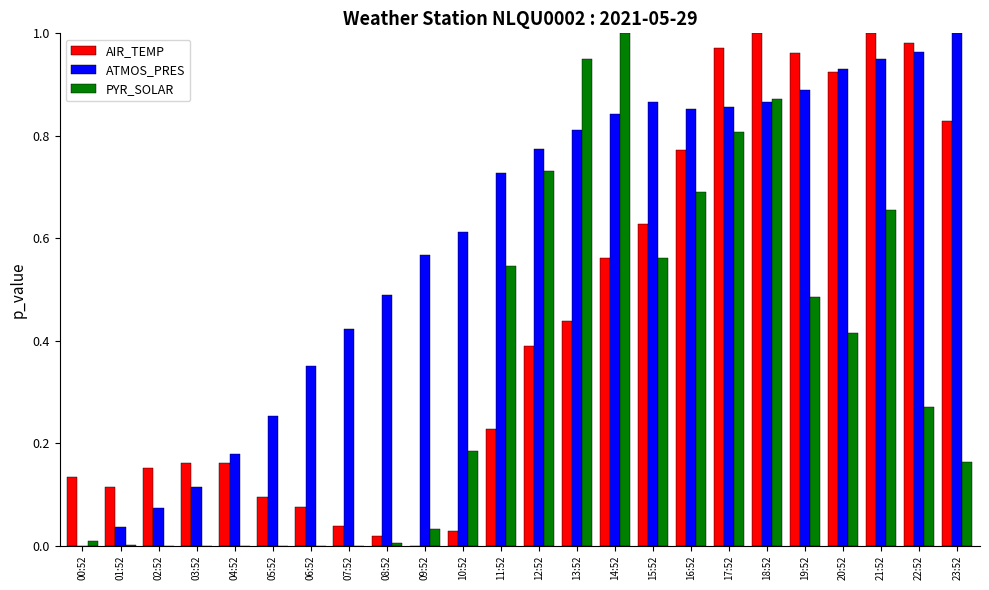

True or false: ATMOS_PRES has a value of 0.3 at 18:52.

False